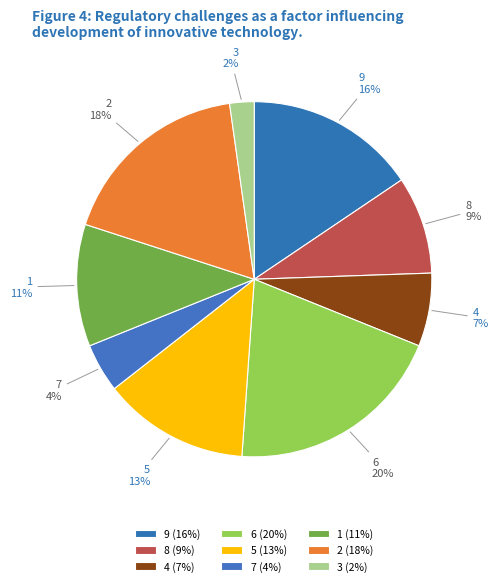

How many segments does this pie chart have?

9